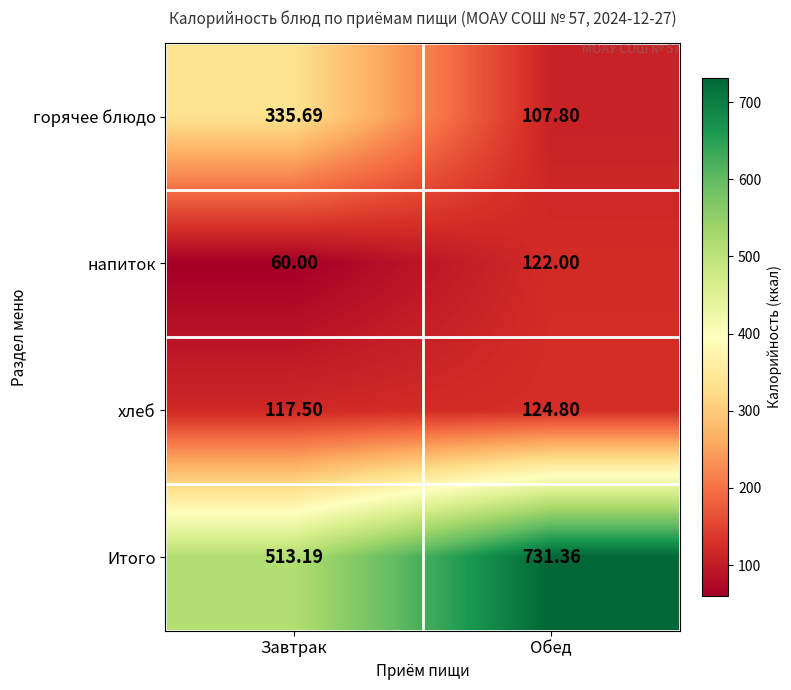

Which category has the highest value across all series?

Обед